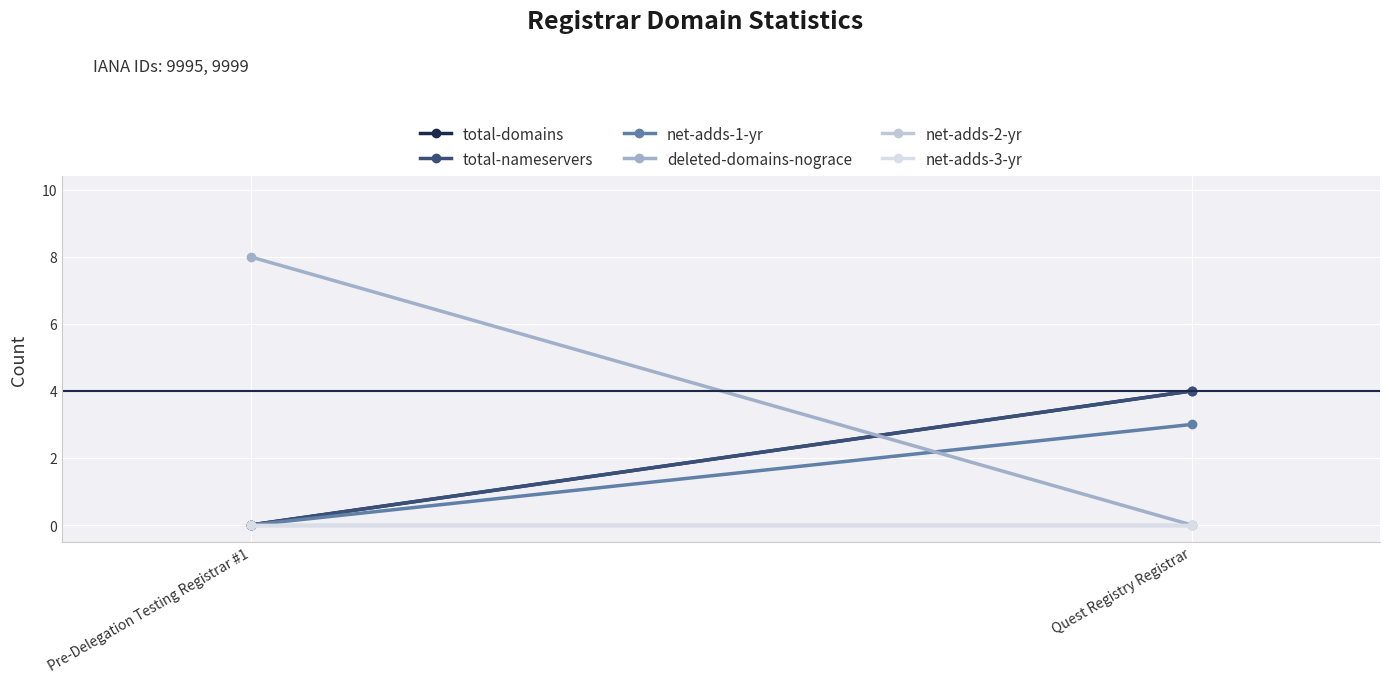

Which category has the lowest value across all series?

Pre-Delegation Testing Registrar #1